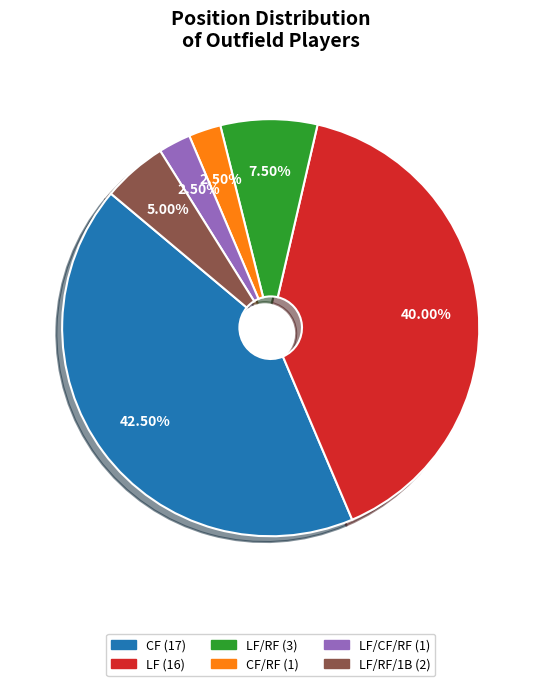

How many slices are in this pie chart?

6